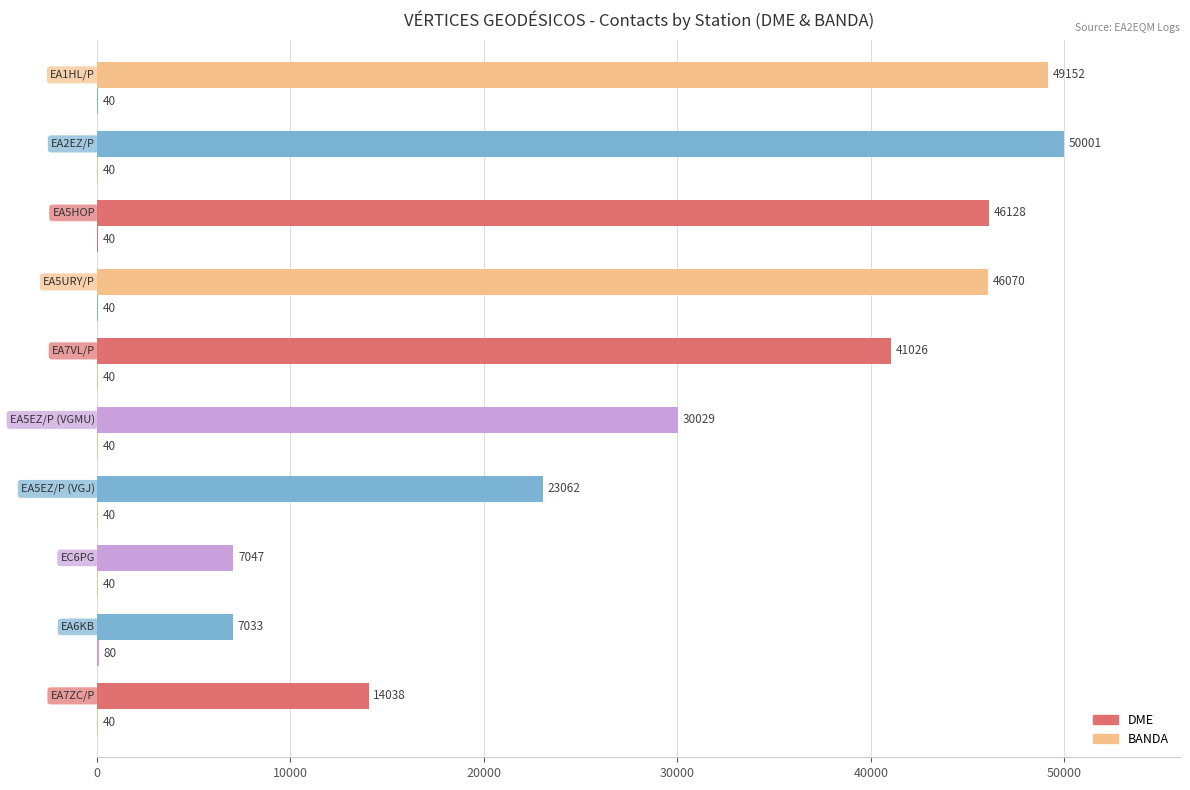

At how many categories does at least one series exceed 28974?

6